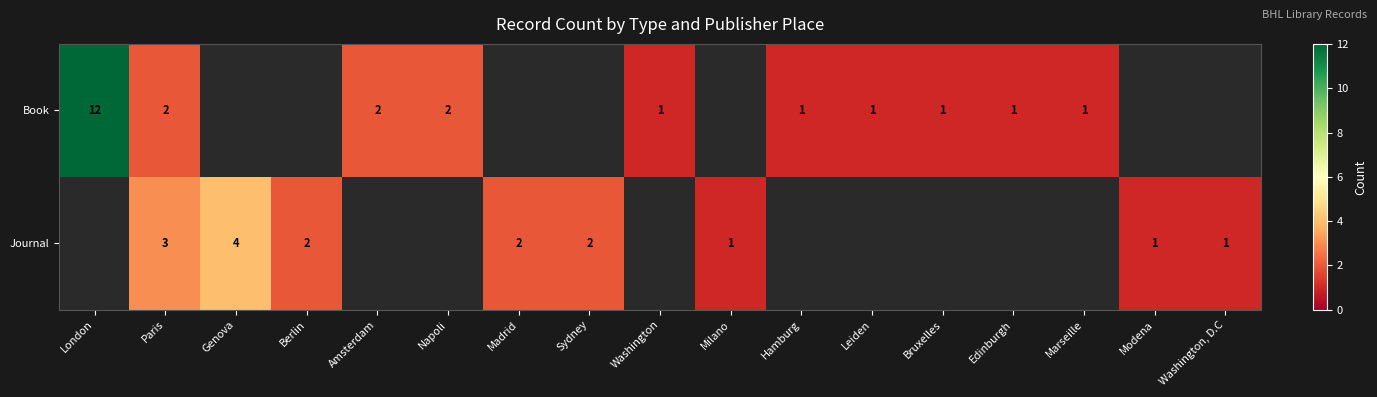

Is it true that Journal equals 1 at Sydney?

False